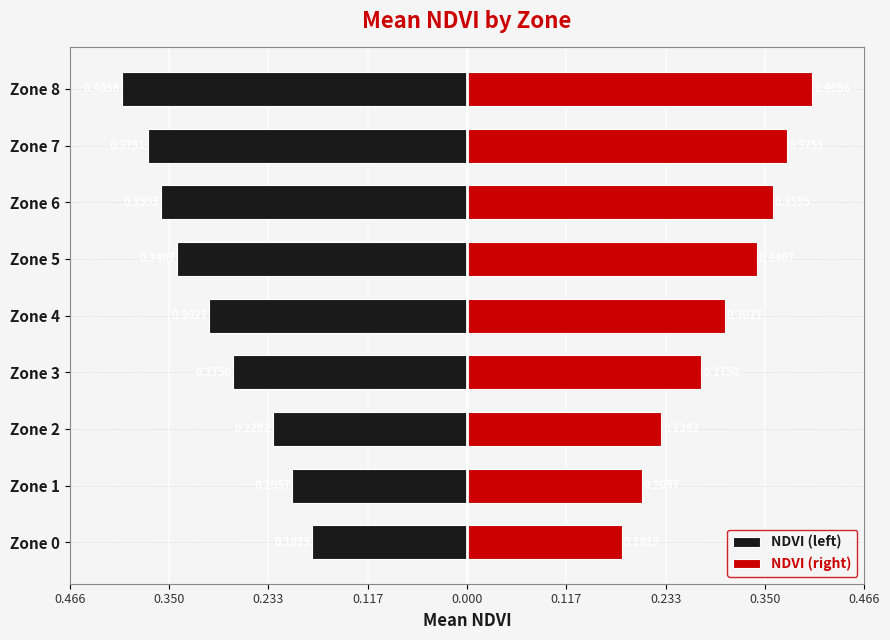

List the series in order of their peak value, highest first.

NDVI (right), NDVI (left)